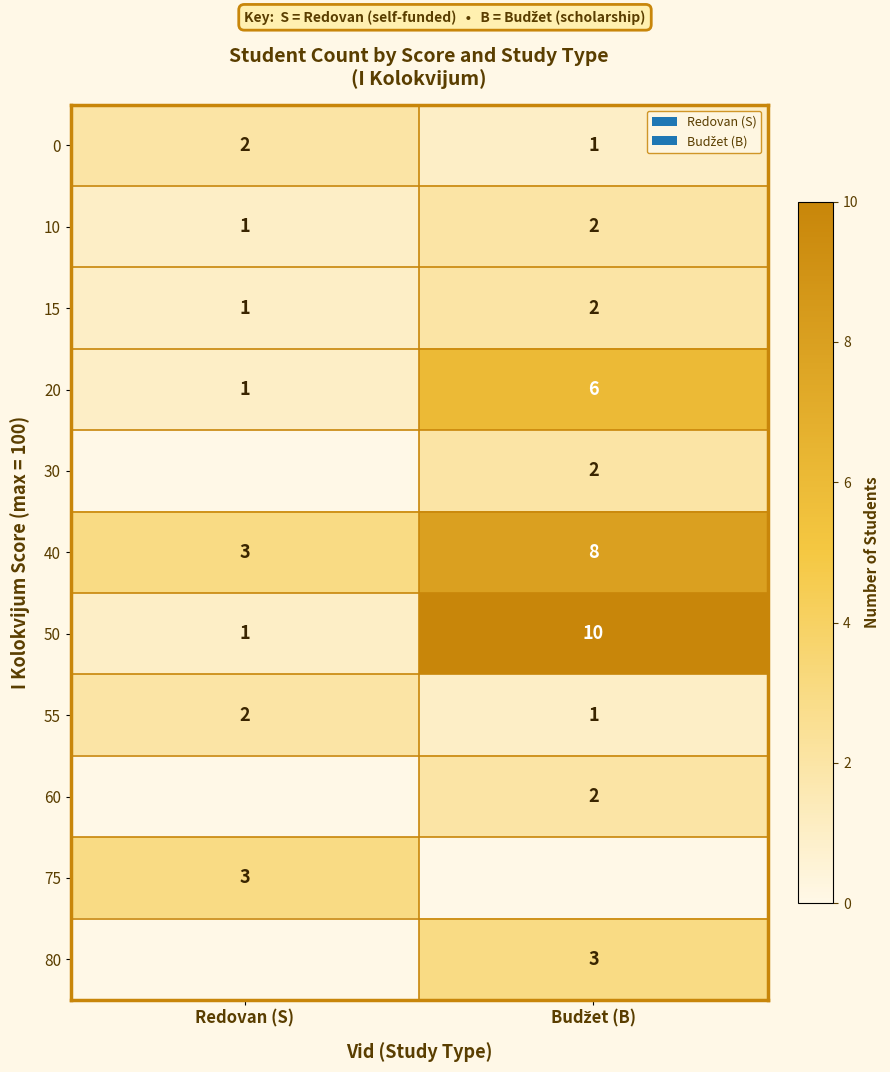

The 75 series shows 5 at Redovan (S). True or false?

False